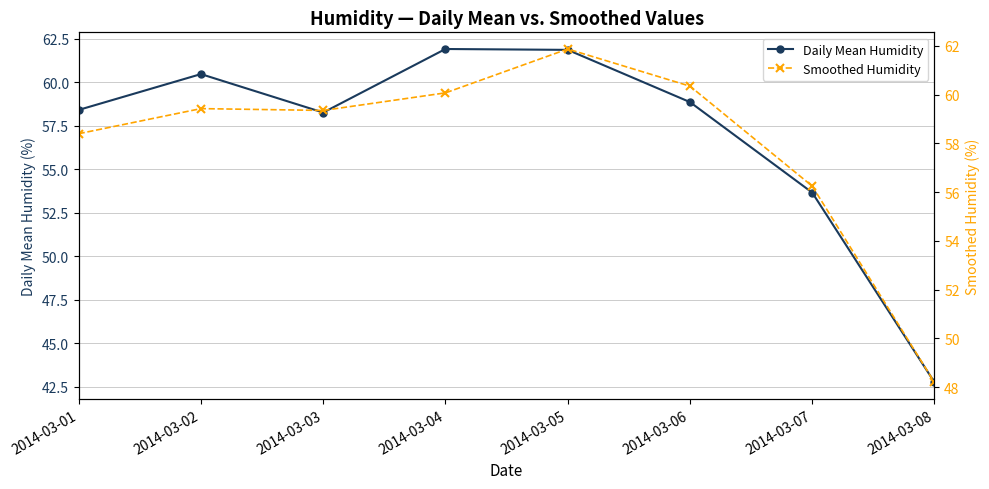

Which category has the highest value across all series?

2014-03-04